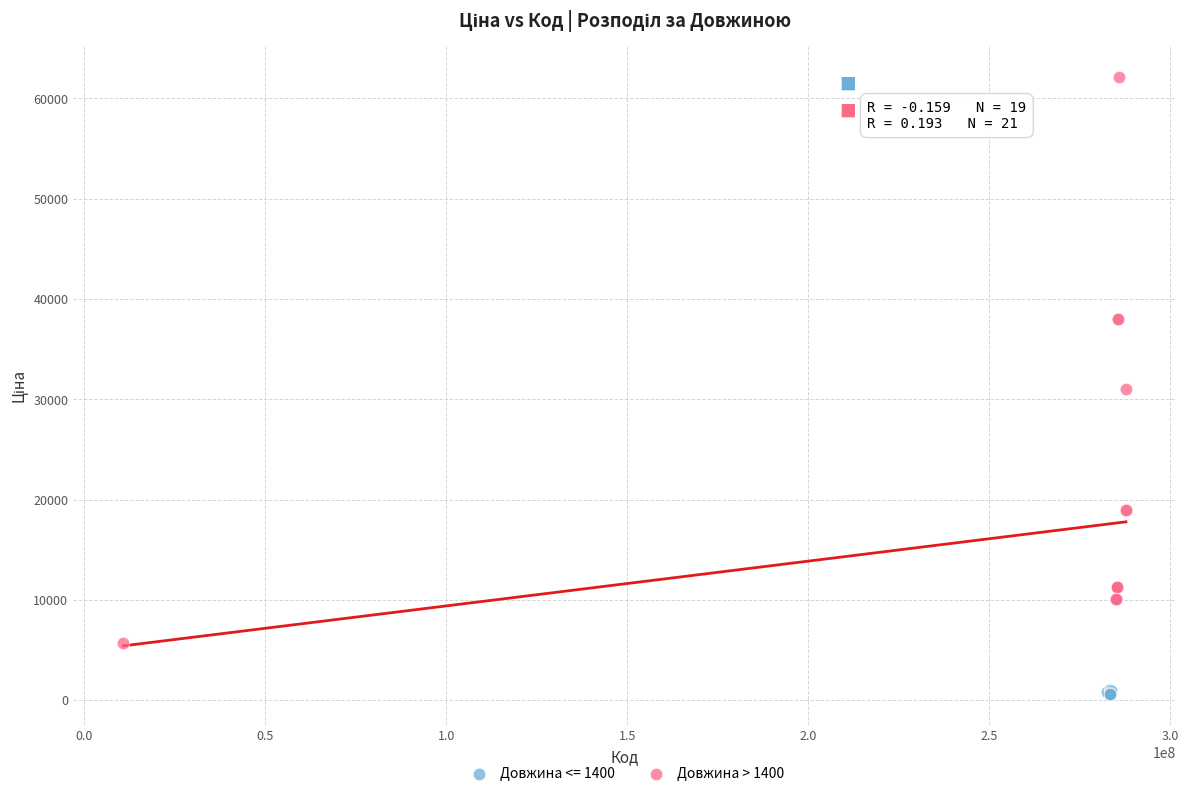

Which series contains the lowest Y value?

Довжина <= 1400